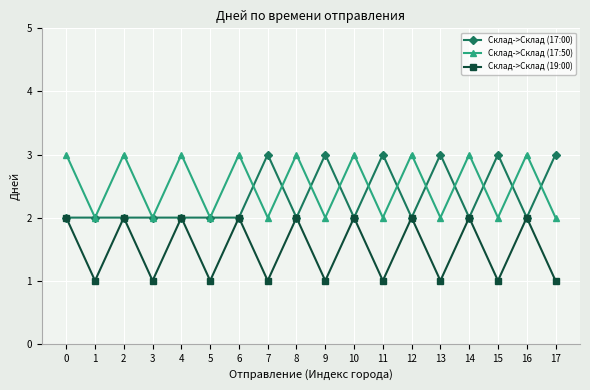

The value of Склад->Склад (19:00) at 15 is 0. True or false?

False